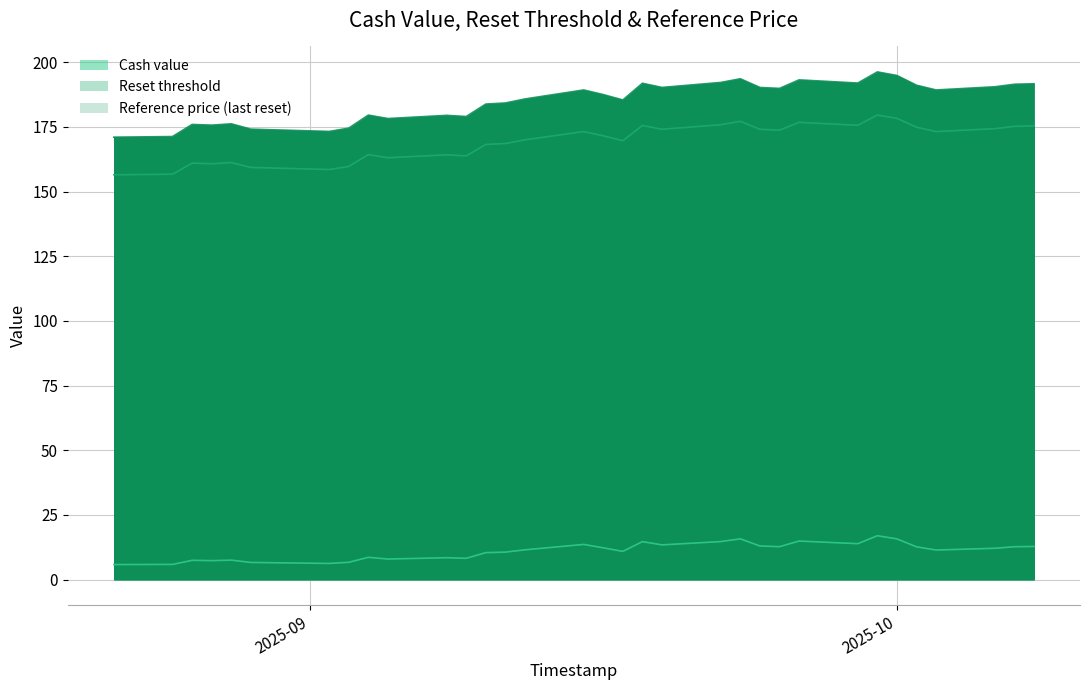

True or false: Cash value and Reset threshold intersect in this chart.

False